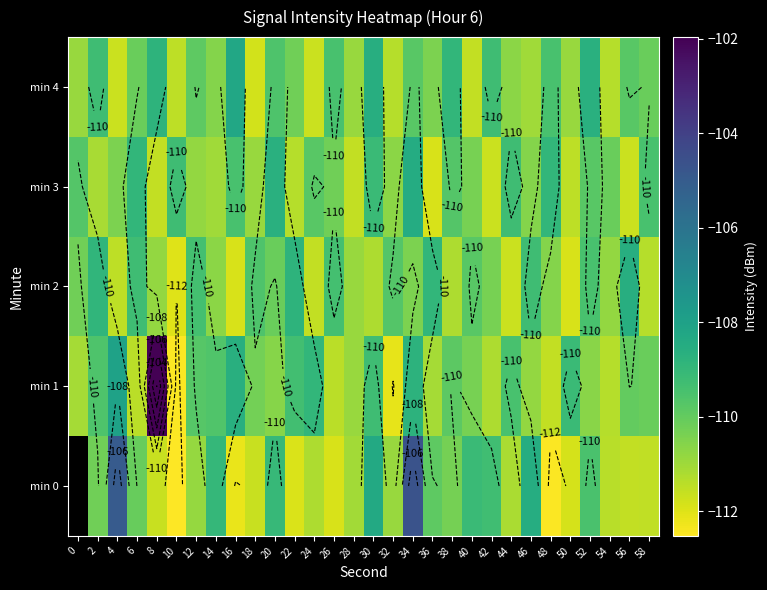

Which series has the largest range (max minus min)?

min 1